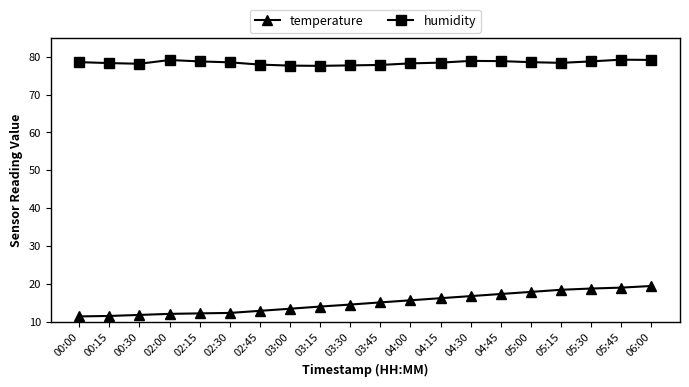

At which label does temperature first exceed 15?

03:45